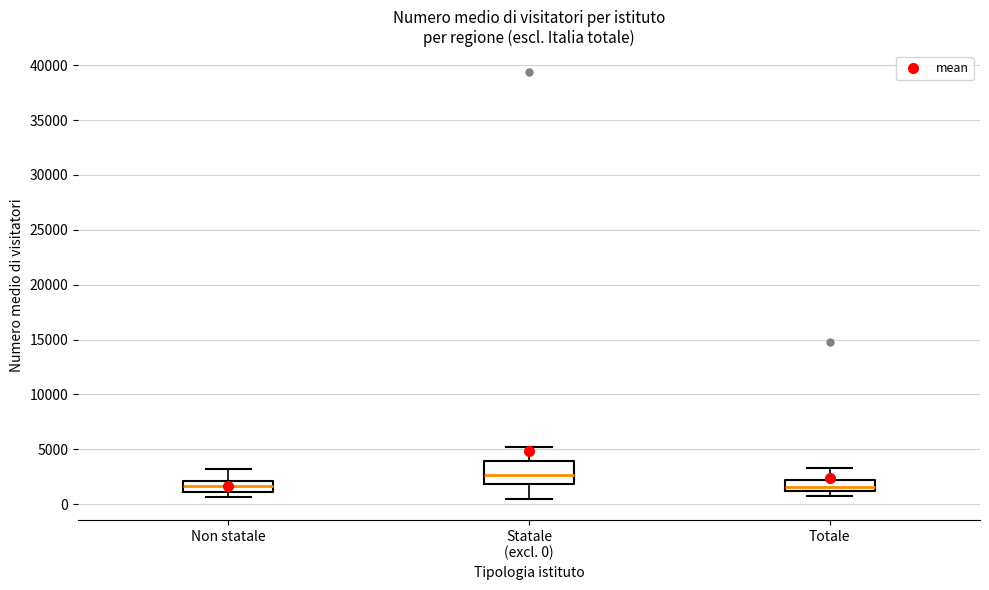

Reading left to right, read every box against the y-axis: the position of its median line, the range the box covers, and the ends of its whiskers. The values are not printed on the chart, so give them approximately, as read against the axis.

Non statale: median 1500, box 1000 to 2000, whiskers 500 to 3000
Statale (excl. 0): median 2500, box 2000 to 4000, whiskers 500 to 5500
Totale: median 1500, box 1000 to 2000, whiskers 500 to 3500